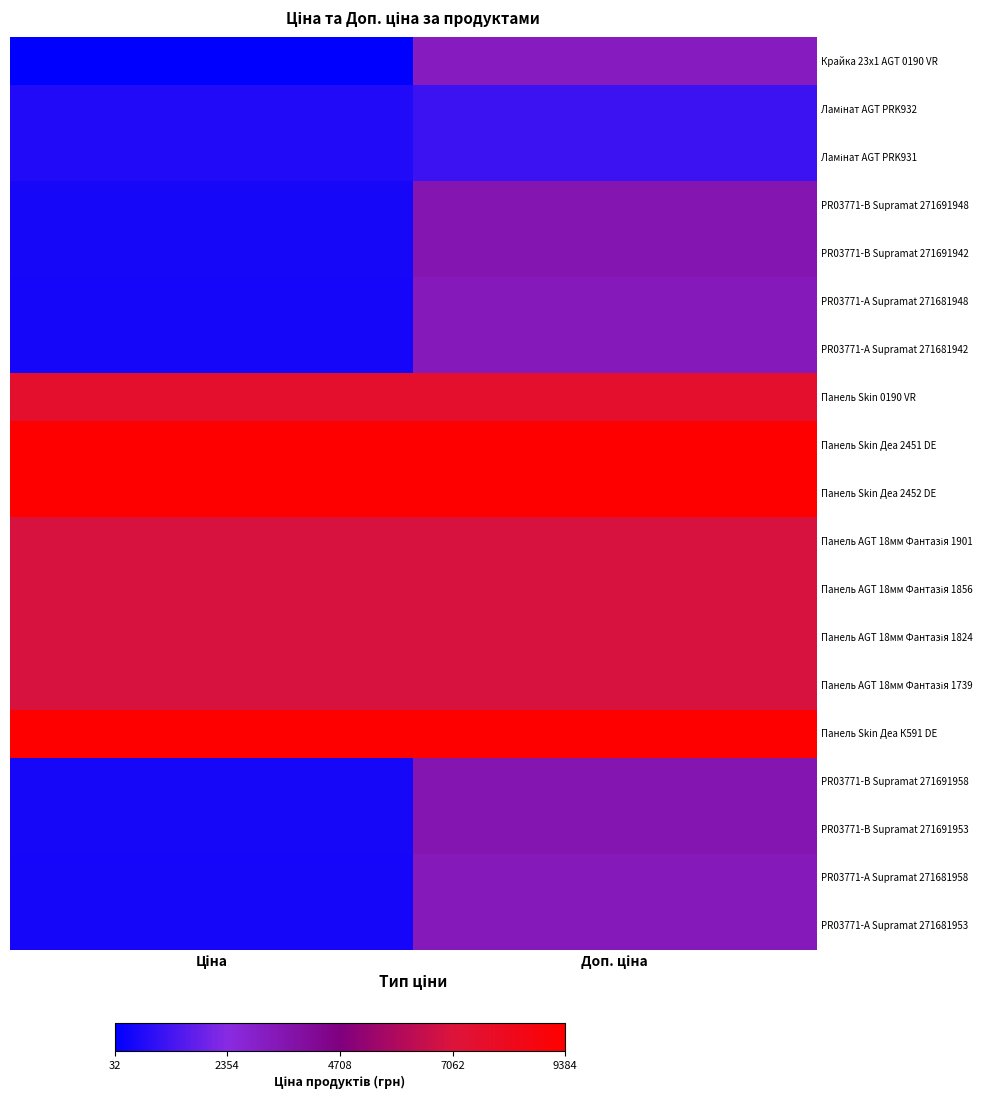

Which series has the largest range (max minus min)?

Крайка 23x1 AGT 0190 VR